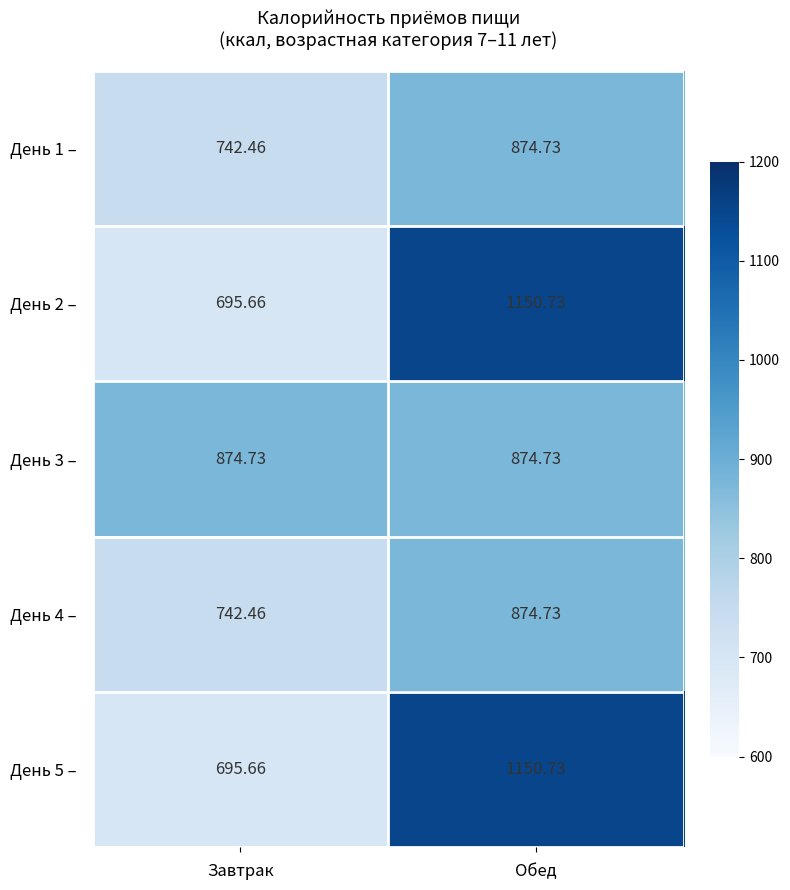

How many series are shown in this chart?

5